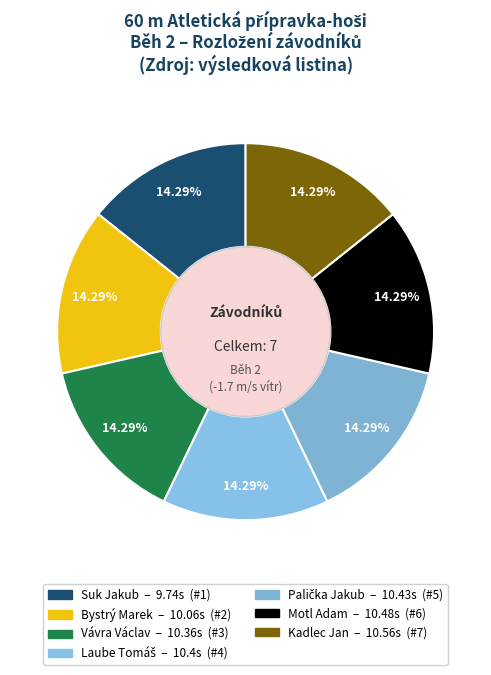

Does any single category account for the majority?

No